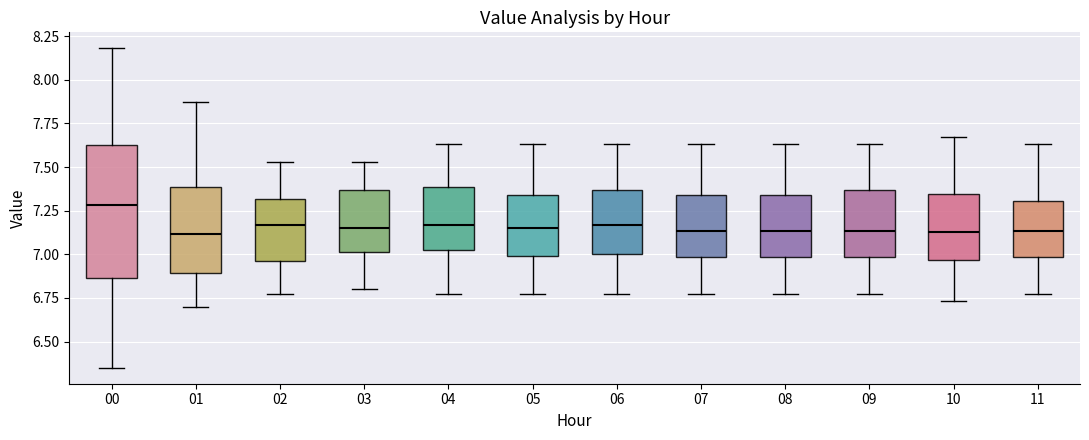

Reading left to right, read every box against the y-axis: the position of its median line, the range the box covers, and the ends of its whiskers. The values are not printed on the chart, so give them approximately, as read against the axis.

00: median 7.30, box 6.85 to 7.65, whiskers 6.35 to 8.20
01: median 7.10, box 6.90 to 7.40, whiskers 6.70 to 7.85
02: median 7.15, box 6.95 to 7.30, whiskers 6.75 to 7.55
03: median 7.15, box 7.00 to 7.35, whiskers 6.80 to 7.55
04: median 7.15, box 7.00 to 7.40, whiskers 6.75 to 7.65
05: median 7.15, box 7.00 to 7.35, whiskers 6.75 to 7.65
06: median 7.15, box 7.00 to 7.35, whiskers 6.75 to 7.65
07: median 7.15, box 7.00 to 7.35, whiskers 6.75 to 7.65
08: median 7.15, box 7.00 to 7.35, whiskers 6.75 to 7.65
09: median 7.15, box 7.00 to 7.35, whiskers 6.75 to 7.65
10: median 7.15, box 6.95 to 7.35, whiskers 6.75 to 7.65
11: median 7.15, box 7.00 to 7.30, whiskers 6.75 to 7.65